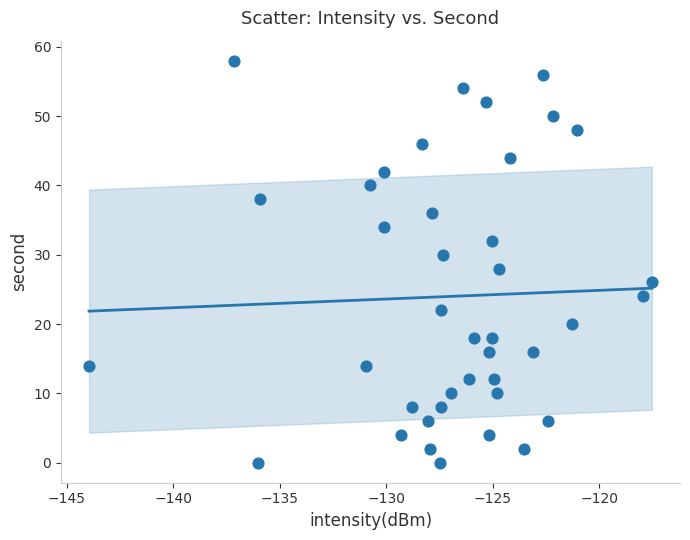

What is the range of Y values (max minus min)?

58